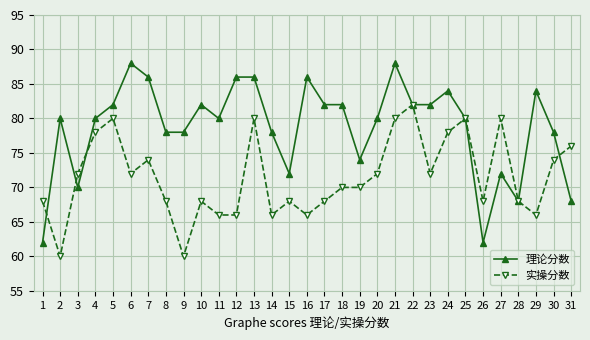

At which category does 理论分数 reach its first local peak?

2